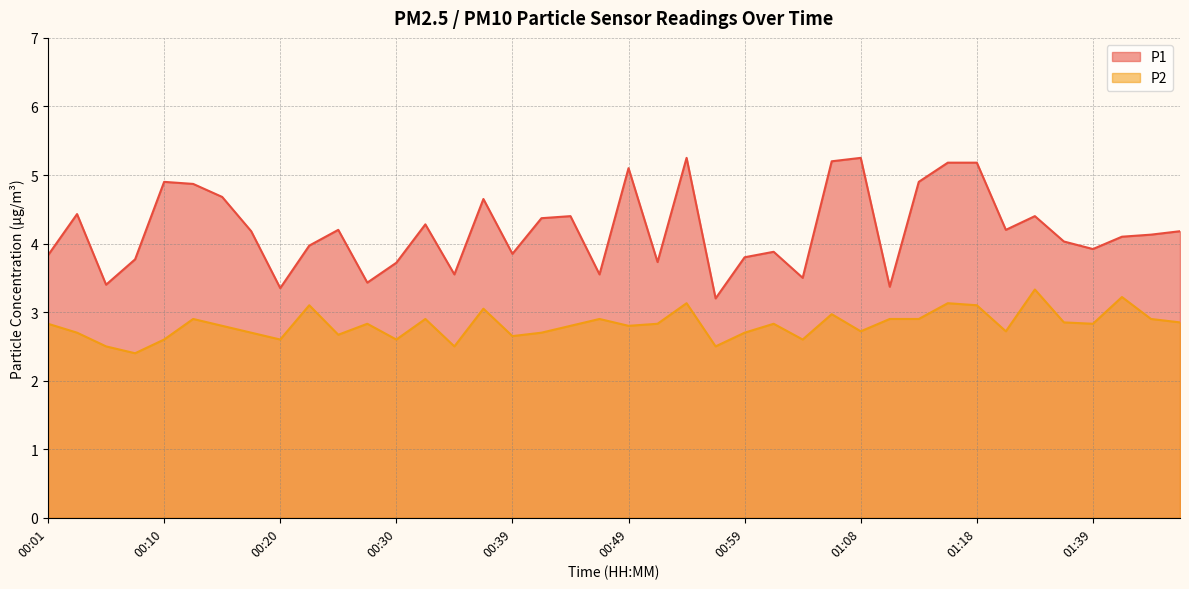

Which series has the largest total across all categories?

P1